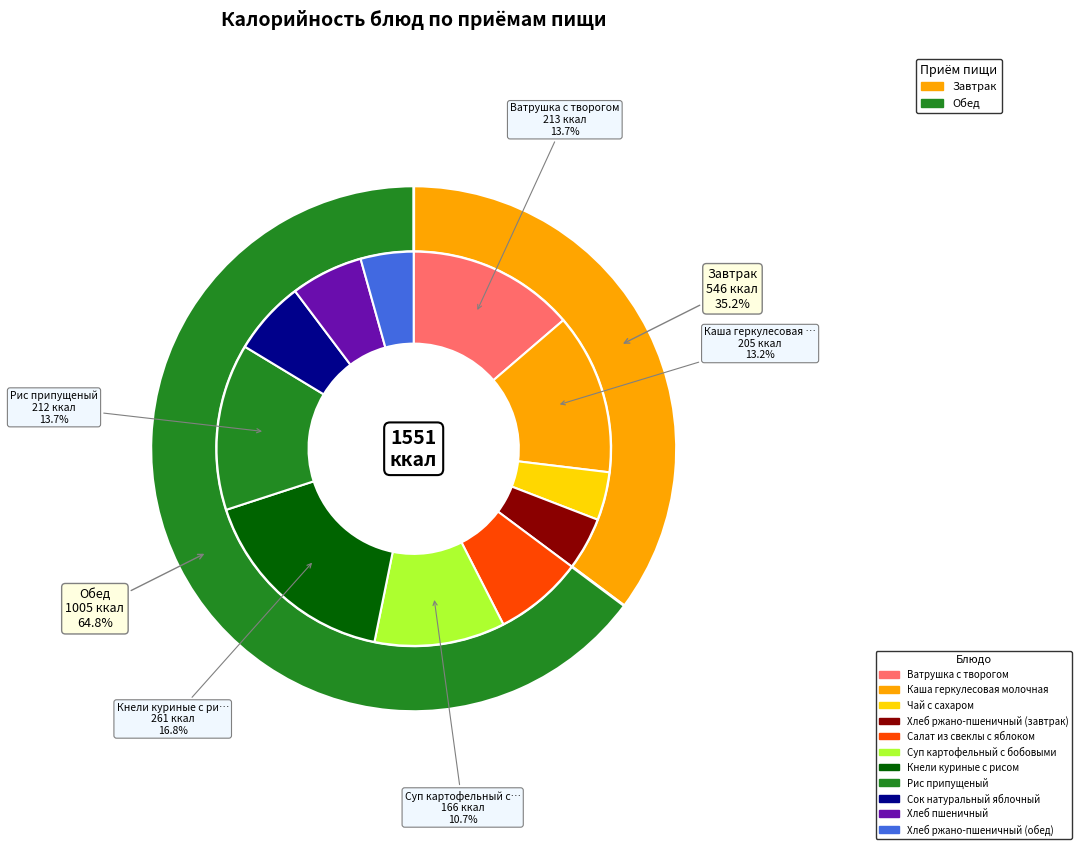

Does any single category account for the majority?

No